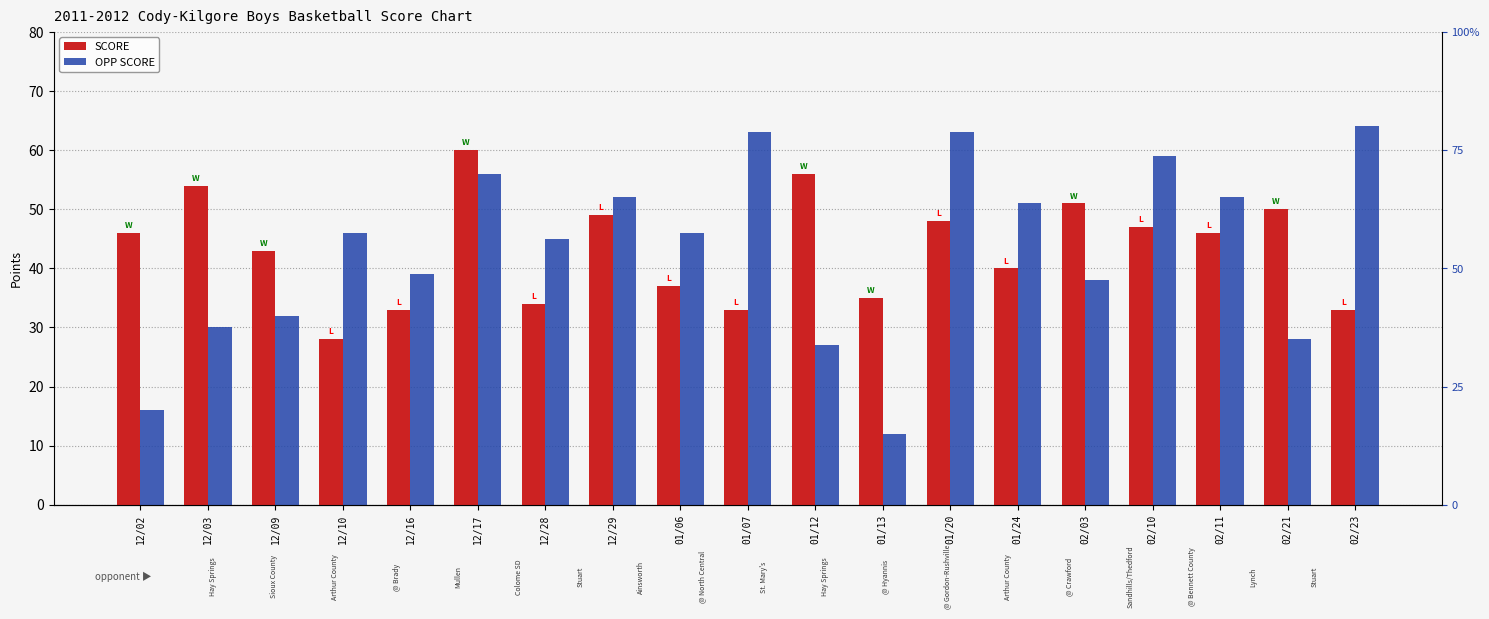

Which category has the highest value in the OPP SCORE series?

02/23